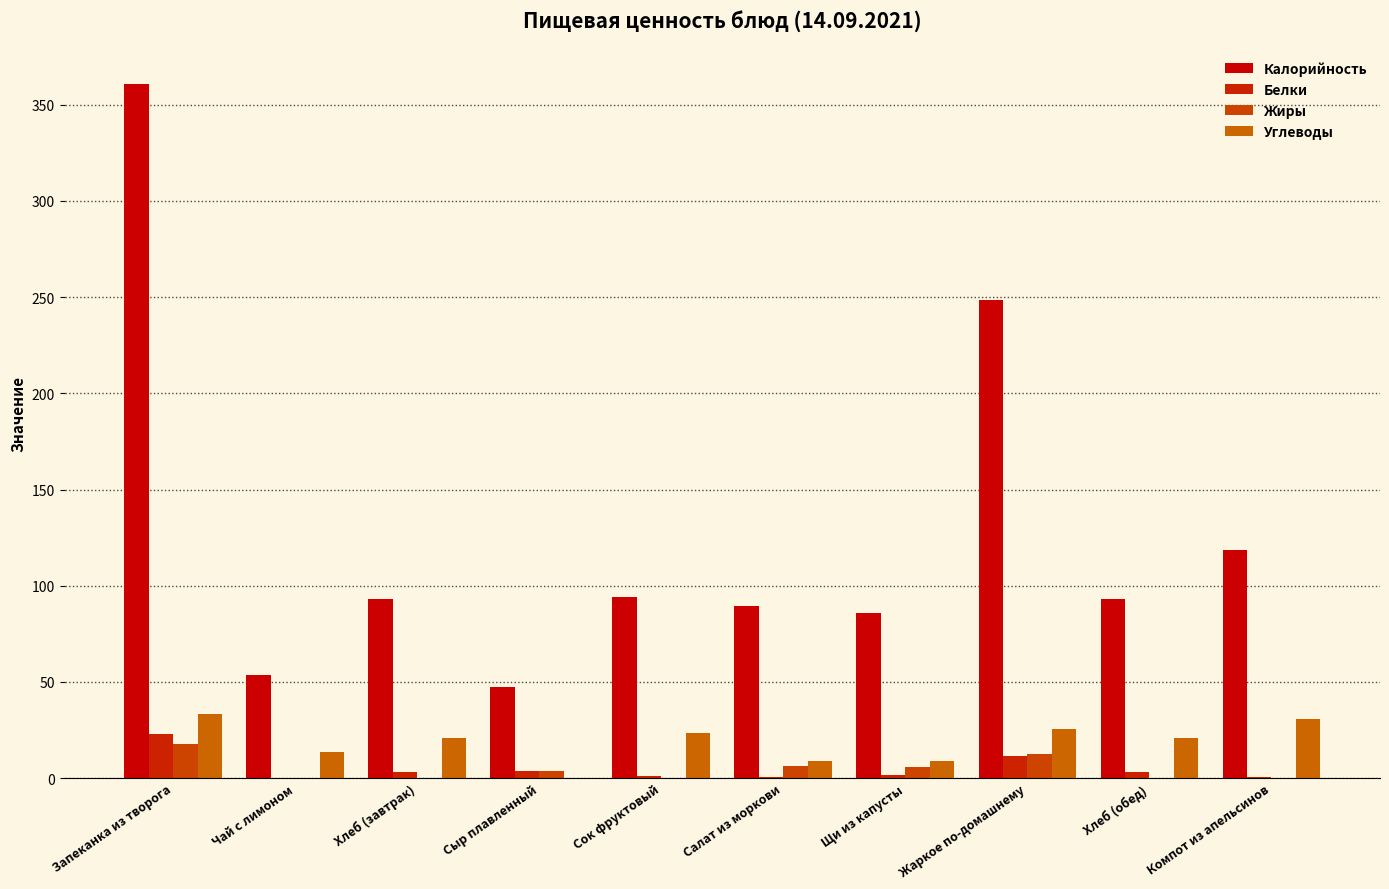

What is the difference between the maximum and minimum values in the Углеводы series?

33.0